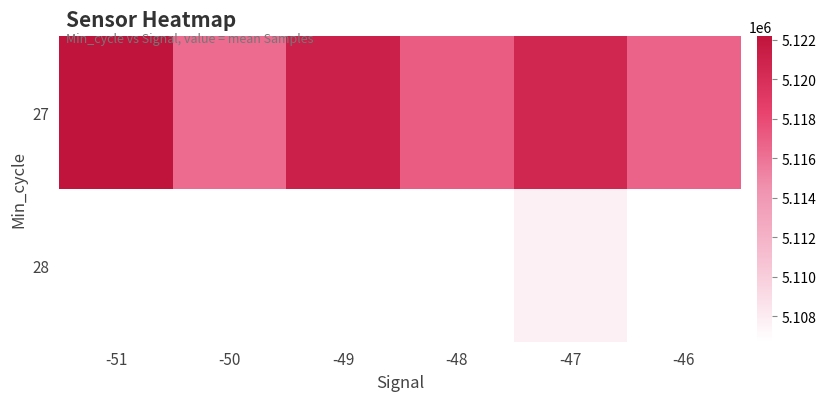

Which series has the largest range (max minus min)?

27